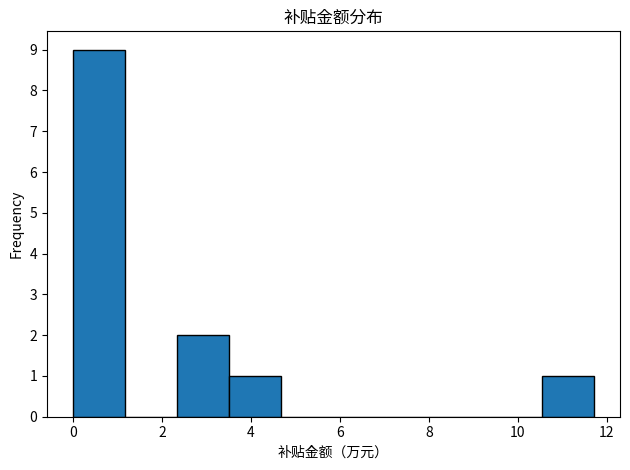

Reading left to right, list every bar in this chart as the range it spans on the x-axis followed by its height. Neither the bar edges nor the heights are printed on the chart, so give them approximately, as read against the axes.

0.0 to 1.2: 9
1.2 to 2.4: 0
2.4 to 3.6: 2
3.6 to 4.6: 1
4.6 to 5.8: 0
5.8 to 7.0: 0
7.0 to 8.2: 0
8.2 to 9.4: 0
9.4 to 10.6: 0
10.6 to 11.8: 1